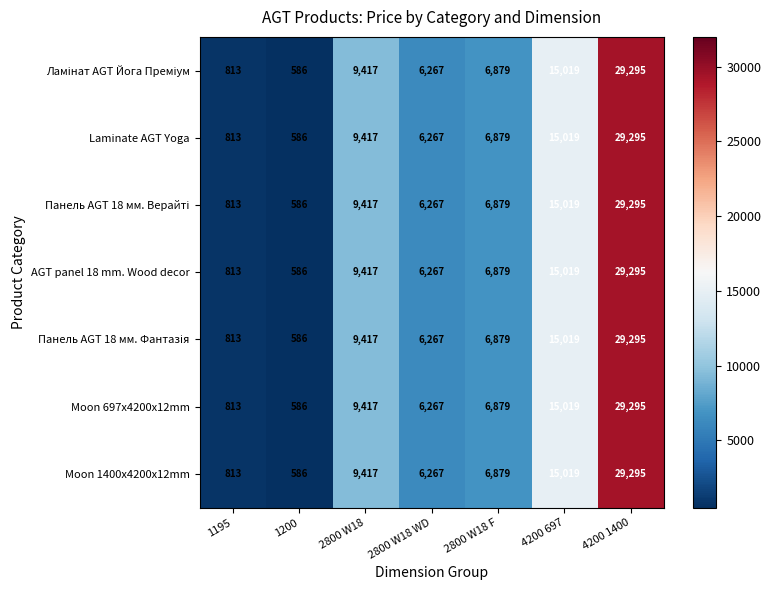

List the labels in order of Moon 1400x4200x12mm value, smallest first.

1200, 1195, 2800 W18 WD, 2800 W18 F, 2800 W18, 4200 697, 4200 1400